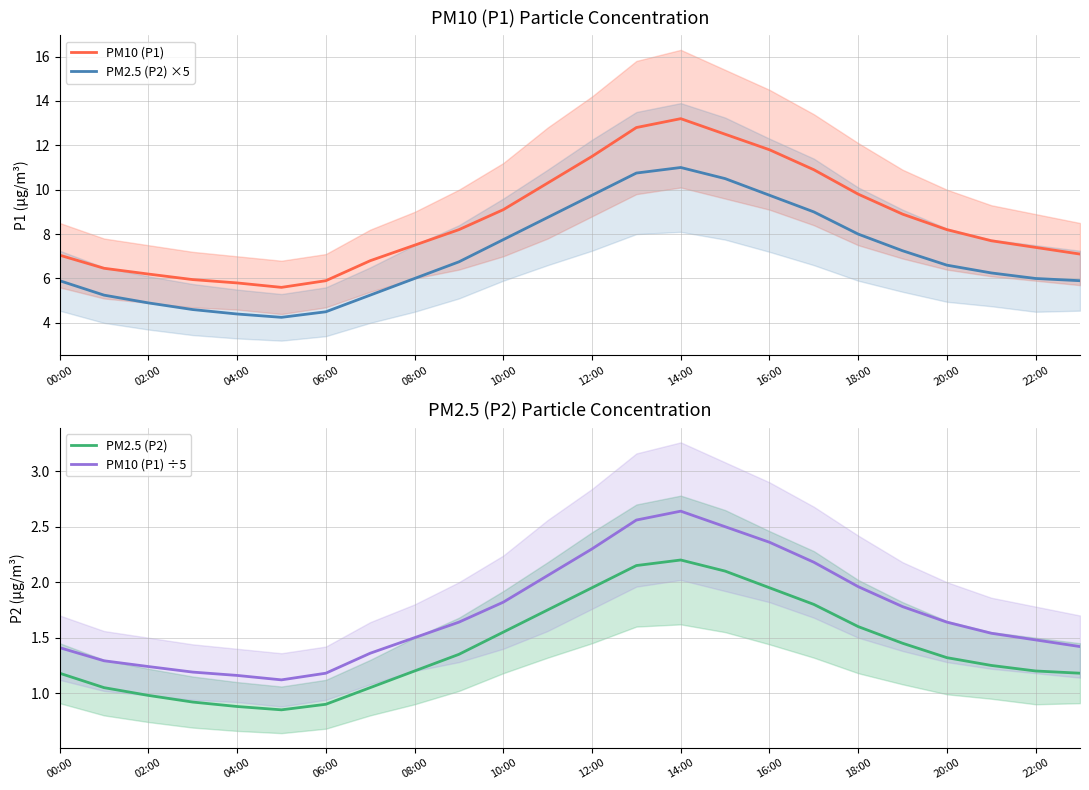

True or false: PM10 (P1) has a value of 4.7 at 18:00.

False